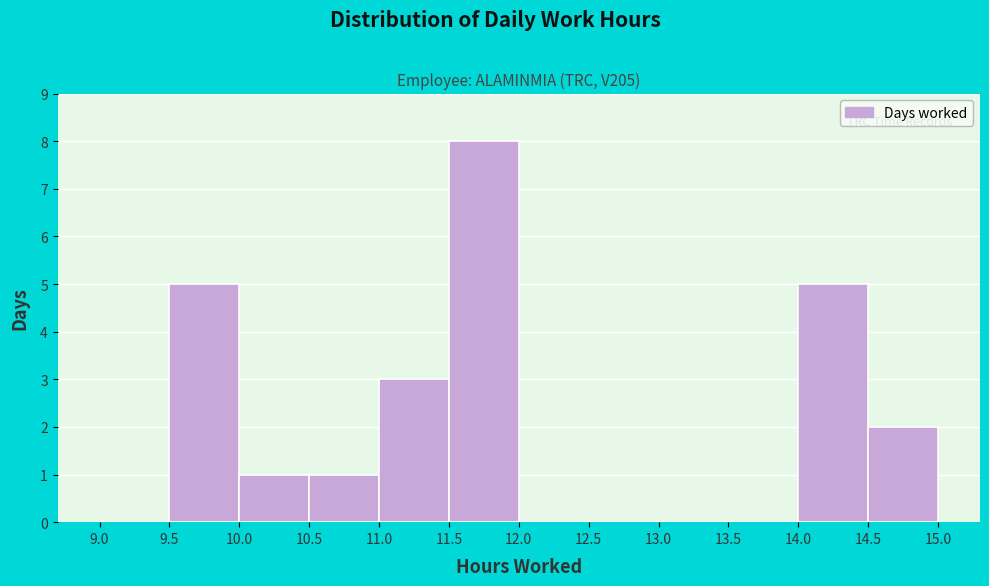

Which range on the x-axis has the tallest bar?

11.5 to 12.0